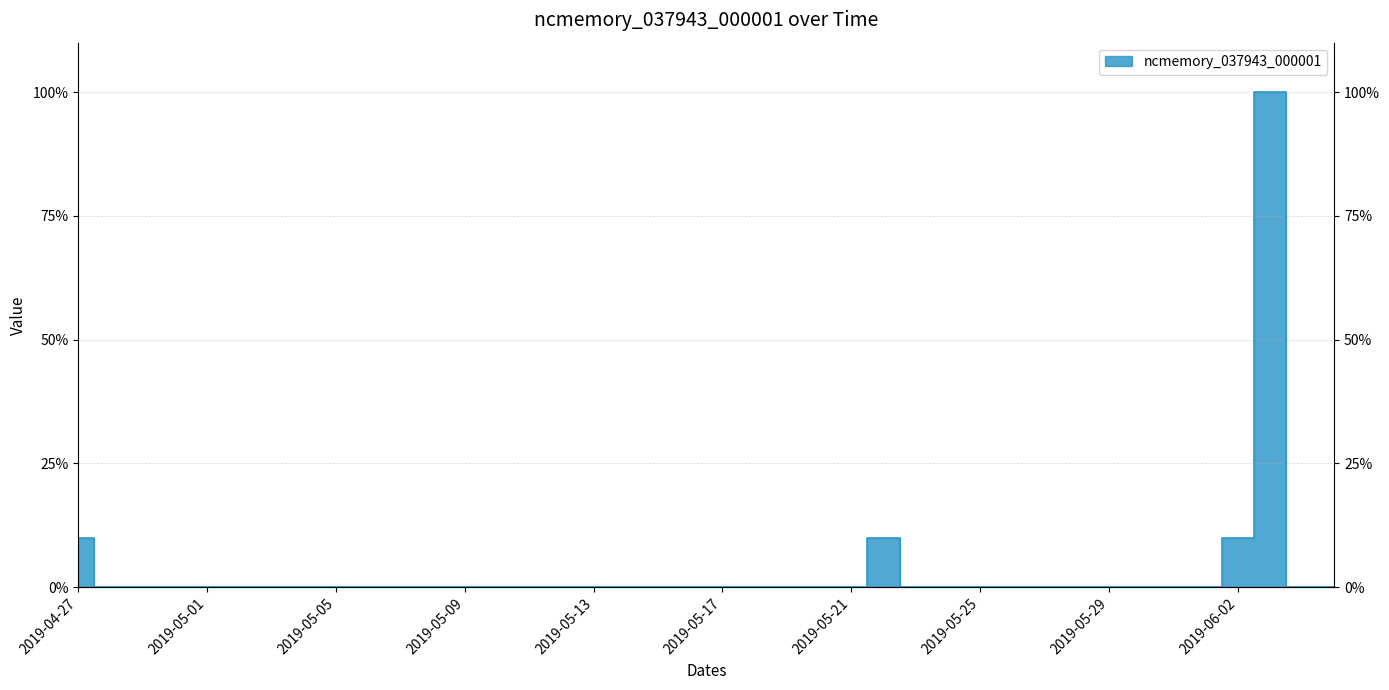

Reading left to right, transcribe all the data shown in this chart.

10	0	0	0	0	0	0	0	0	0	0	0	0	0	0	0	0	0	0	0	0	0	0	0	0	10	0	0	0	0	0	0	0	0	0	0	10	100	0	0